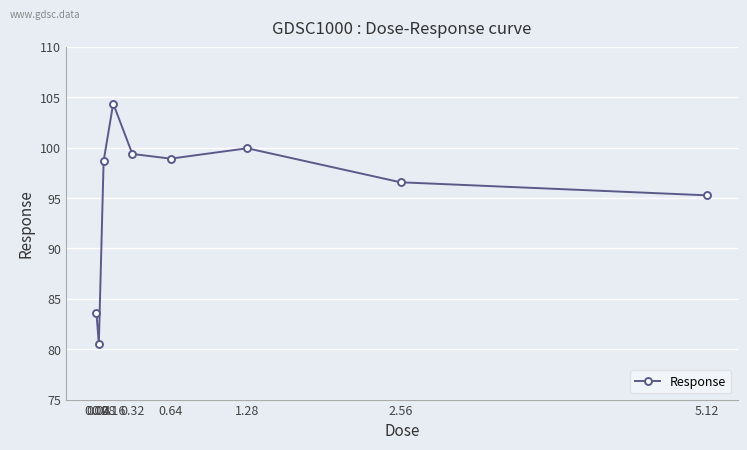

At which category does the chart reach its minimum across all series?

0.04